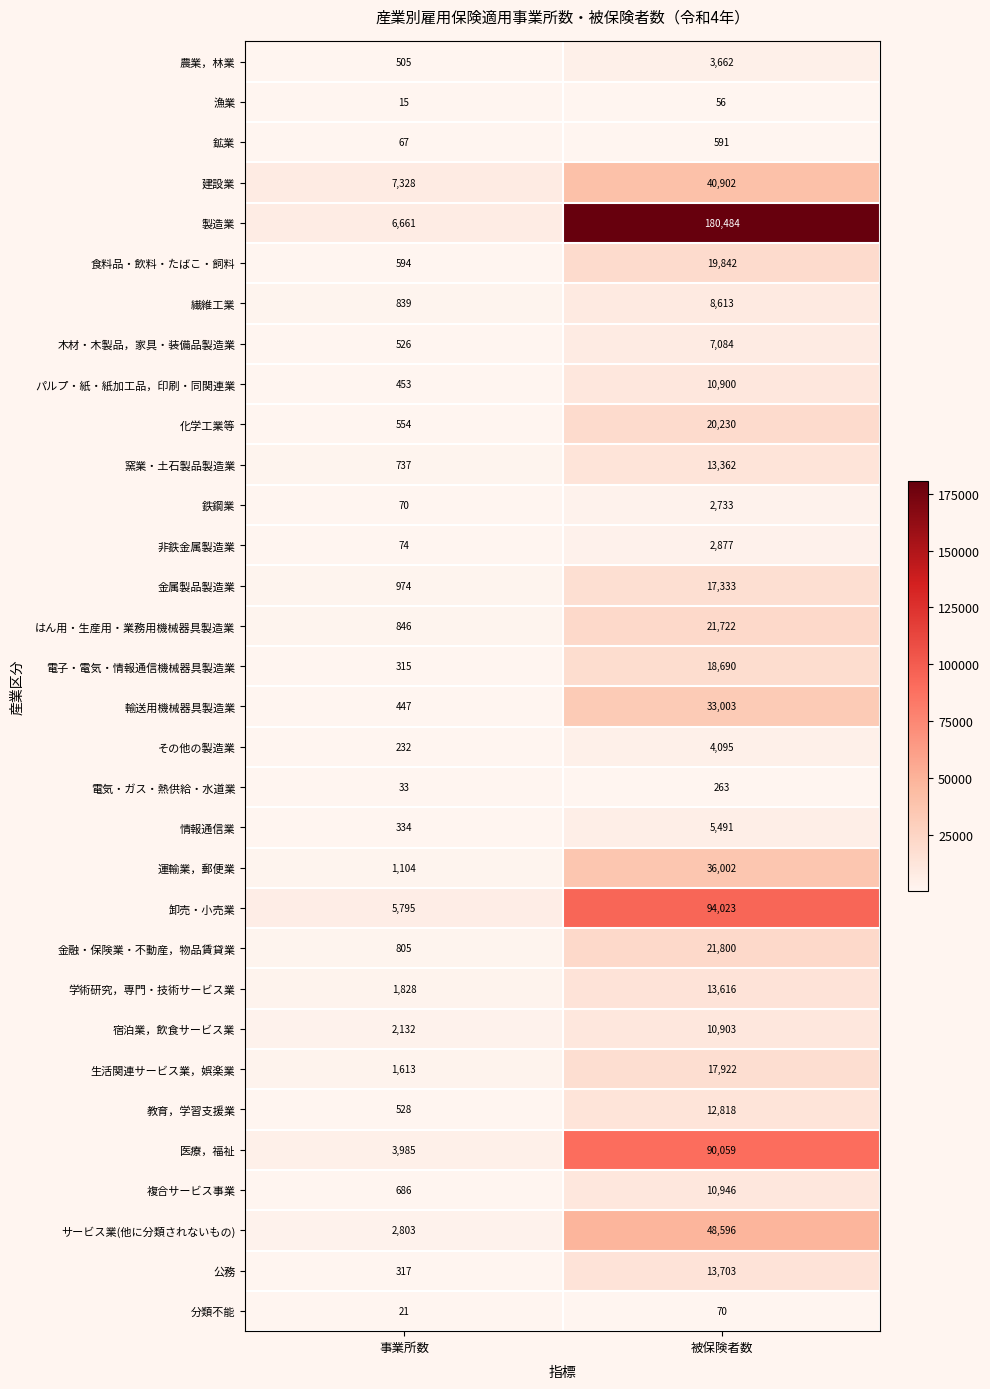

The 卸売・小売業 series shows 2426 at 事業所数. True or false?

False